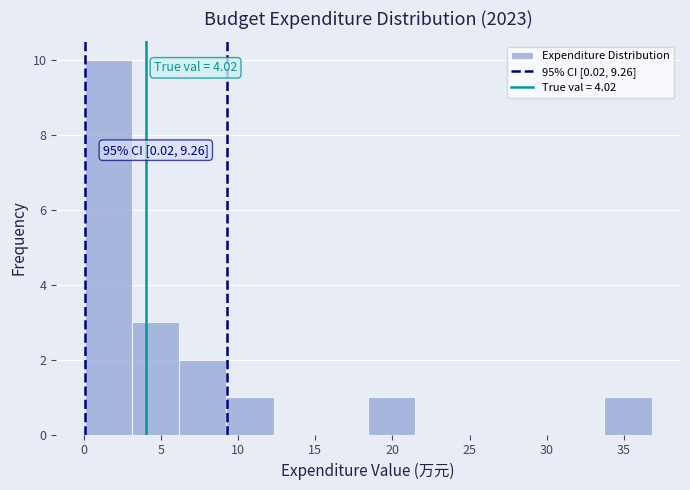

Over which range of the x-axis is the bar tallest?

0.0 to 3.0